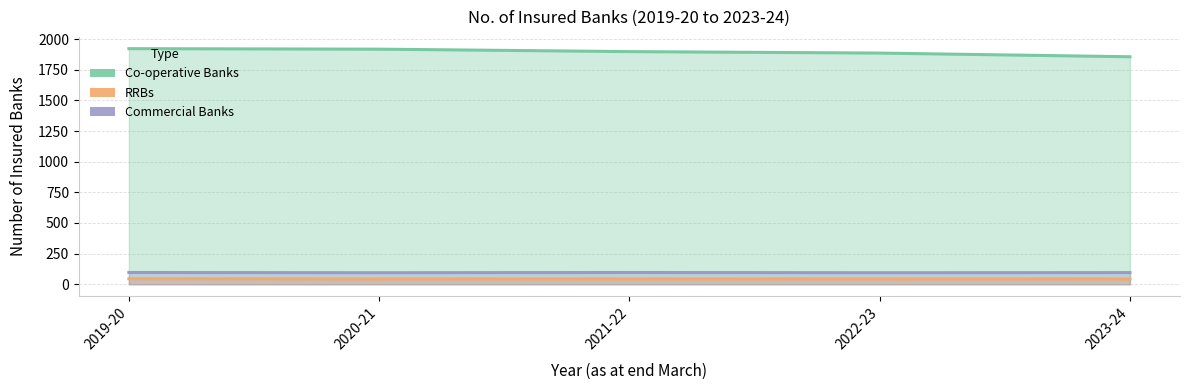

In Commercial Banks, how many points are lower than both neighbors (excluding endpoints)?

2